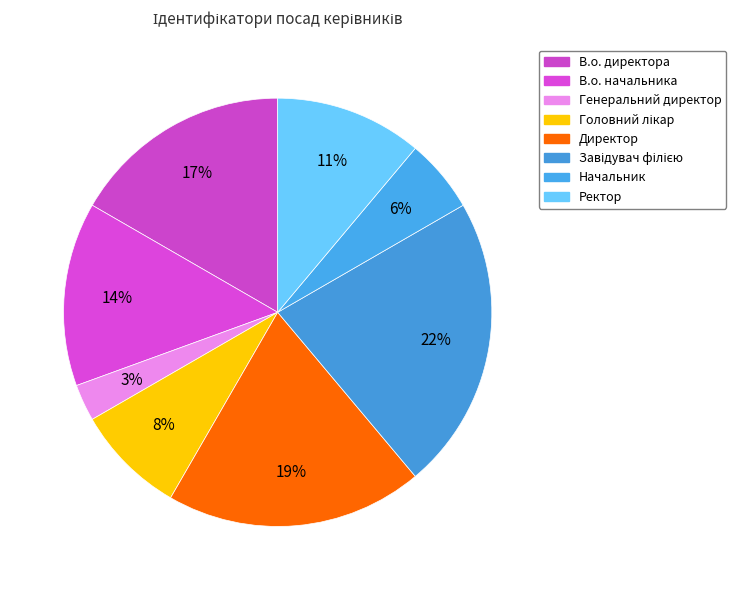

To the nearest percent, what is the difference between the largest and smallest slice percentages?

19%